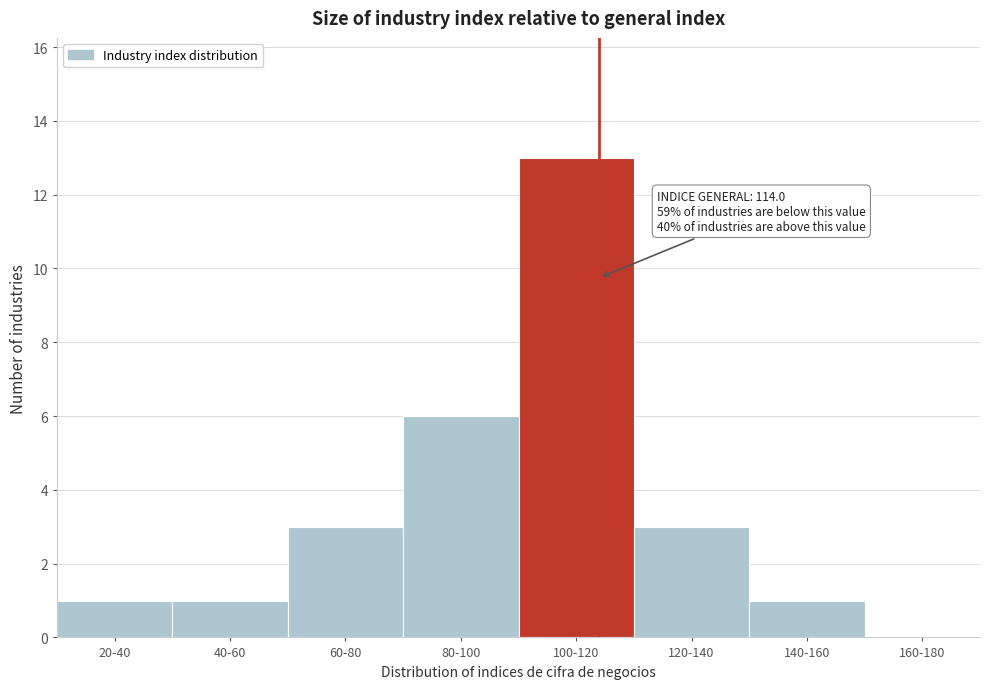

Reading right to left, transcribe all the data shown in this chart.

160-180=0	140-160=1	120-140=3	100-120=13	80-100=6	60-80=3	40-60=1	20-40=1